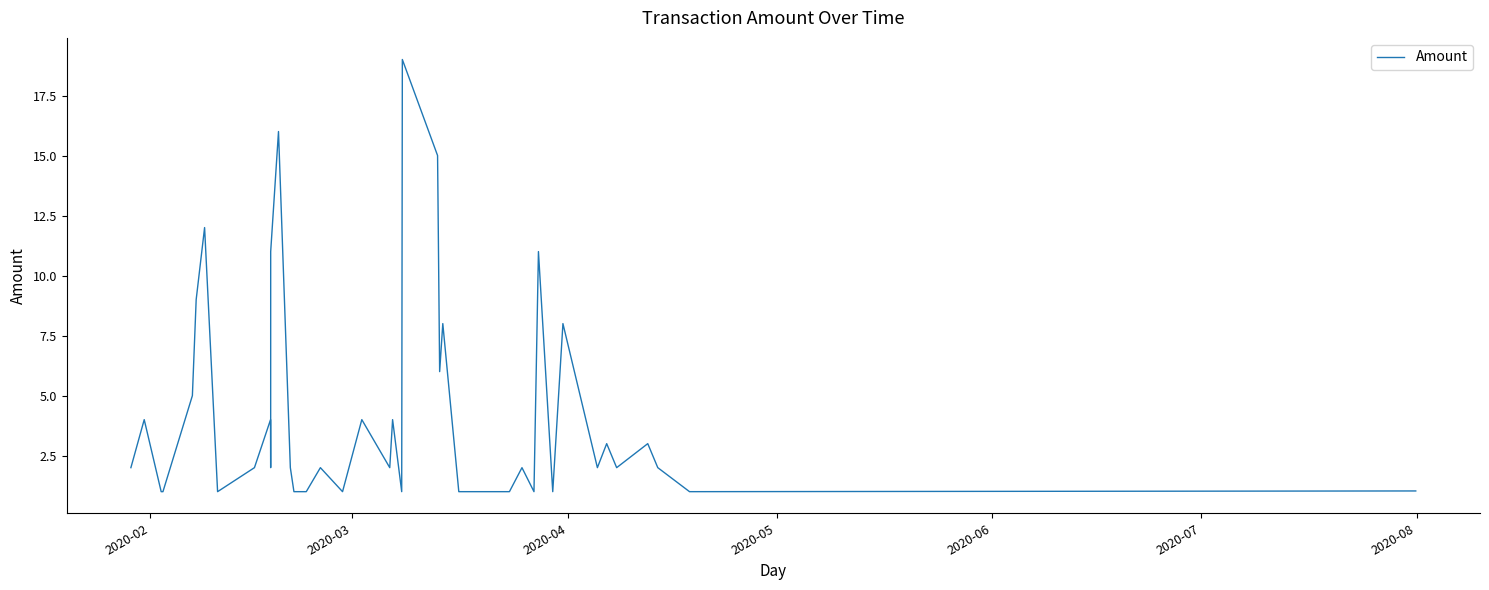

What is the minimum value shown in the chart?

1.0